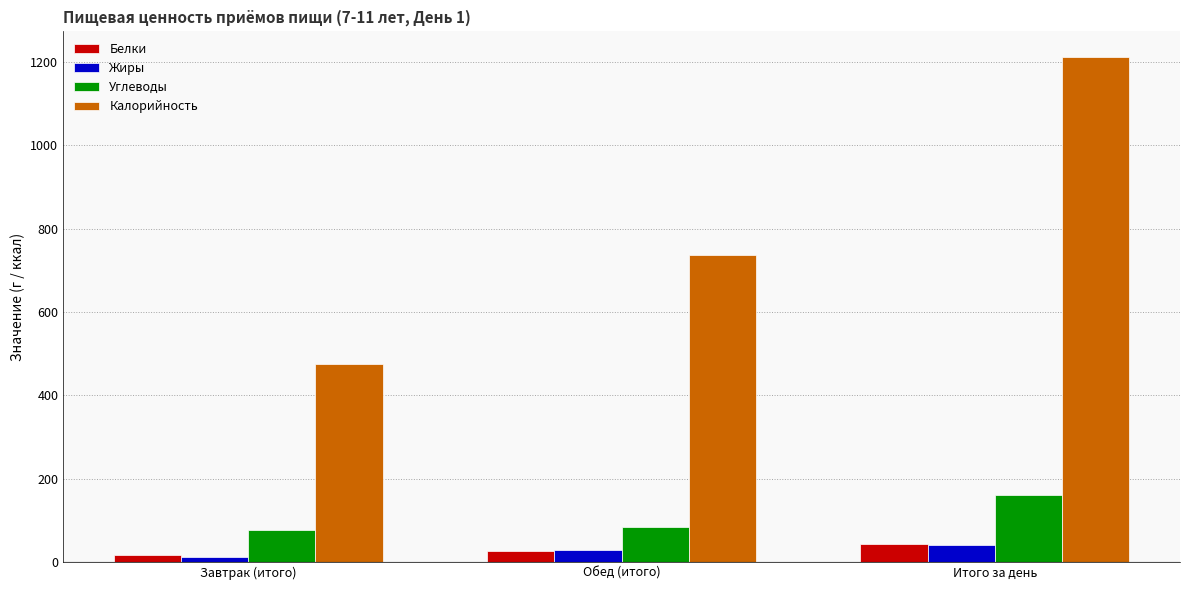

Are the bars grouped side by side (vs. stacked)?

Yes